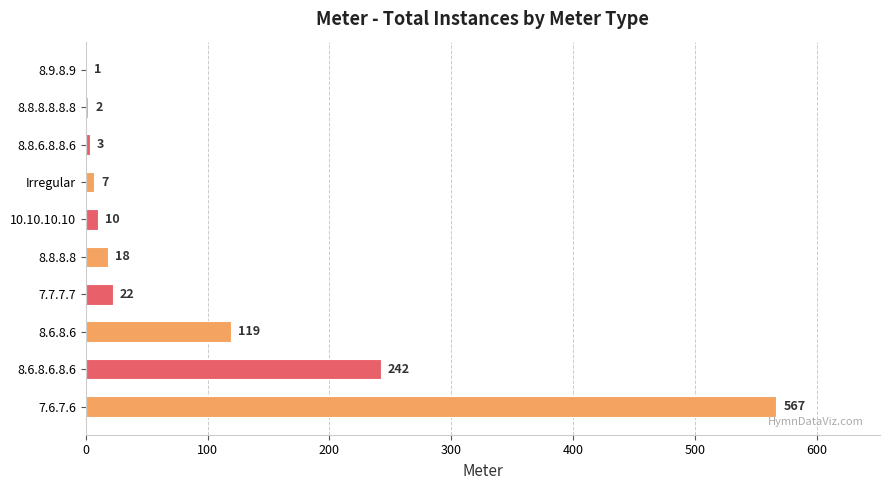

Reading bottom to top, list all the values displayed in this chart.

7.6.7.6=567	8.6.8.6.8.6=242	8.6.8.6=119	7.7.7.7=22	8.8.8.8=18	10.10.10.10=10	Irregular=7	8.8.6.8.8.6=3	8.8.8.8.8.8=2	8.9.8.9=1